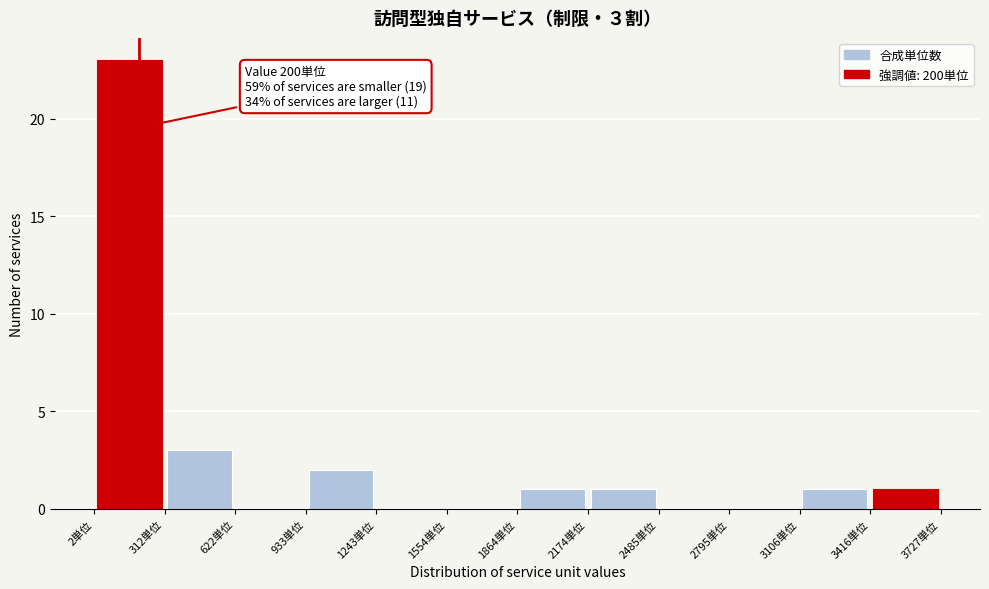

Over which range of the x-axis is the bar tallest?

0 to 300